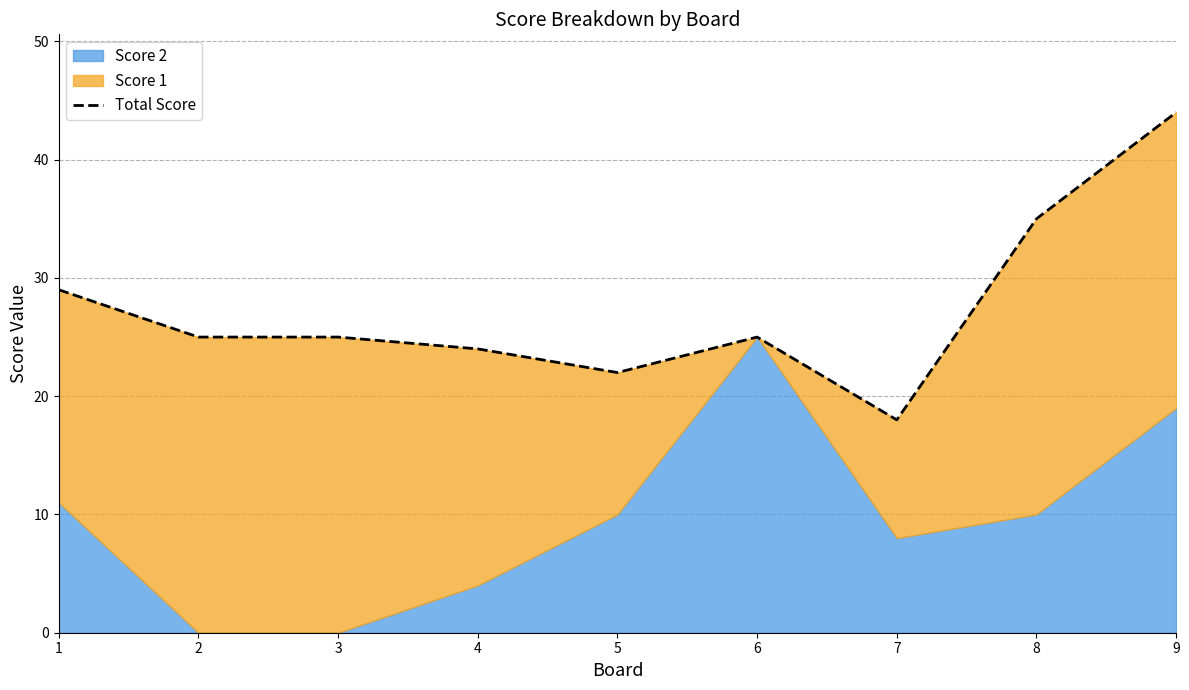

True or false: the data has more than 1 interior local peaks.

False